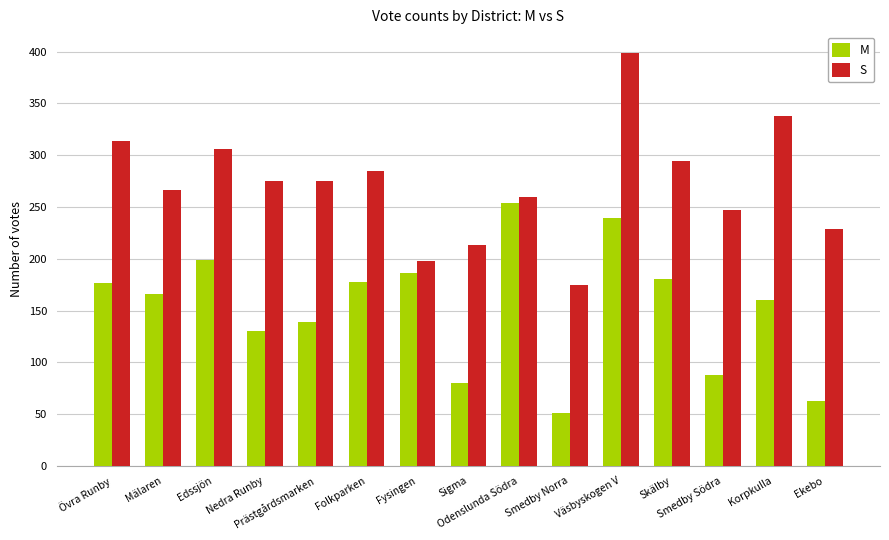

Which category has the lowest value across all series?

Smedby Norra